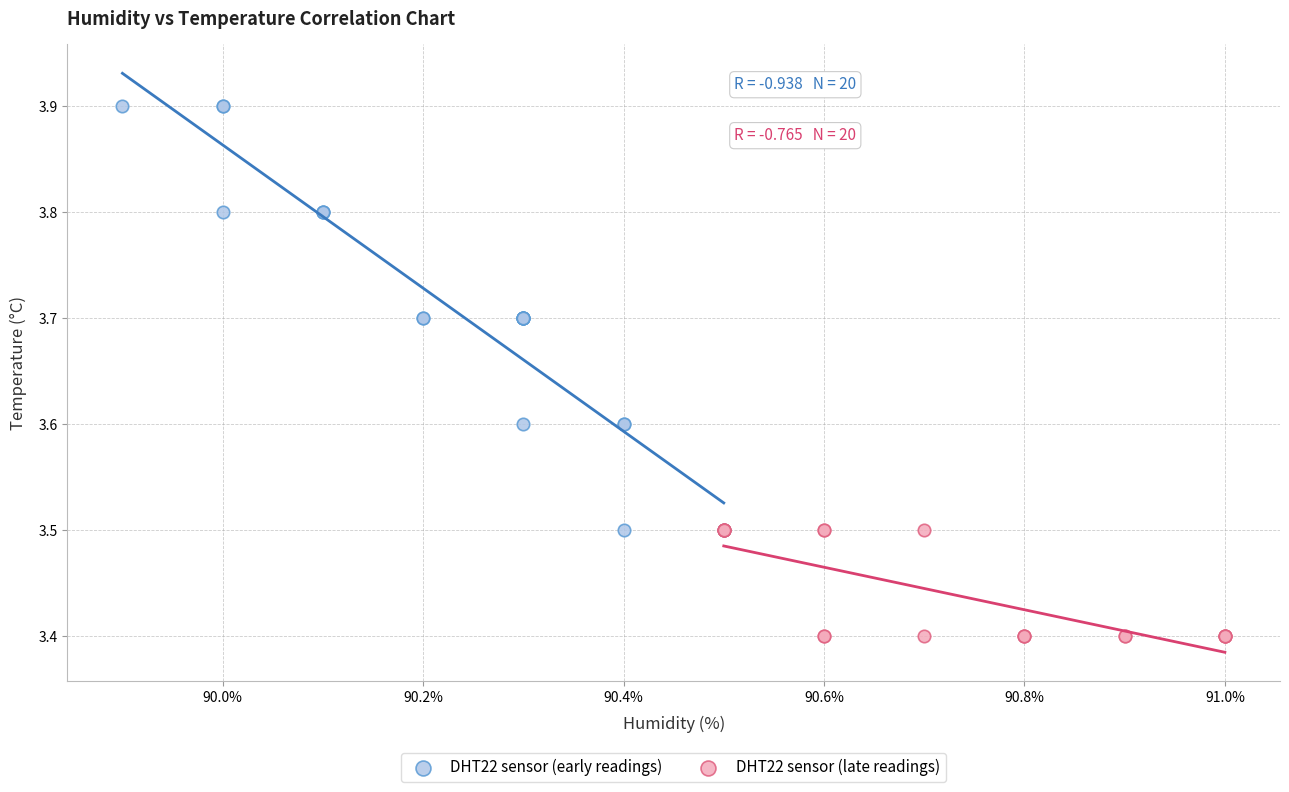

What are all the series names shown in the legend?

DHT22 sensor (early readings), DHT22 sensor (late readings)